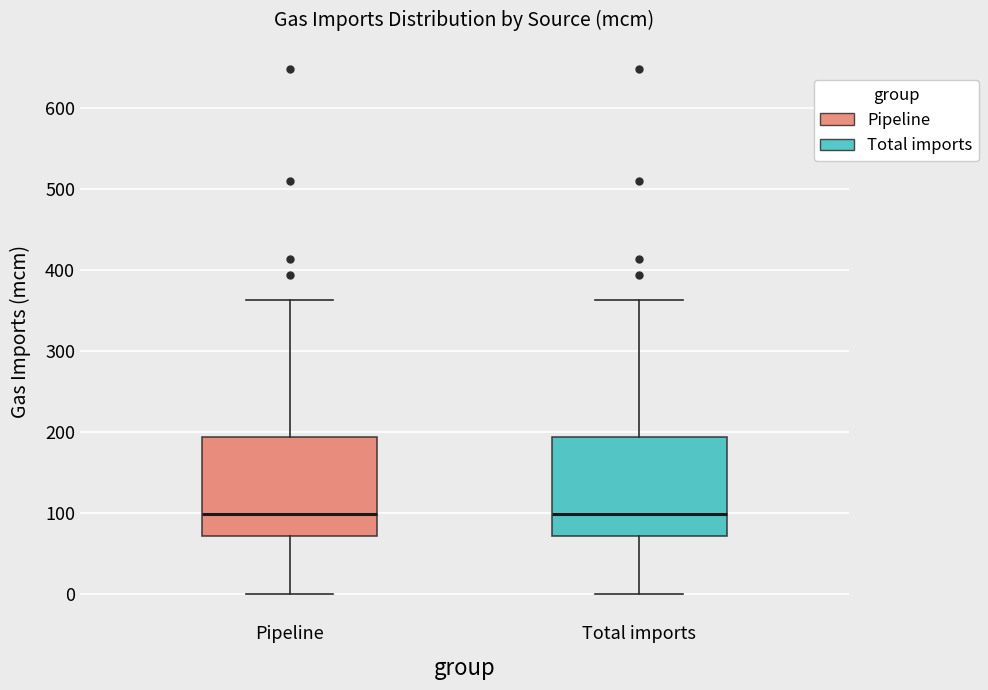

Where is the lower edge of the box for Total imports on the y-axis? The values are not printed on the chart, so give them approximately, as read against the axis.

70